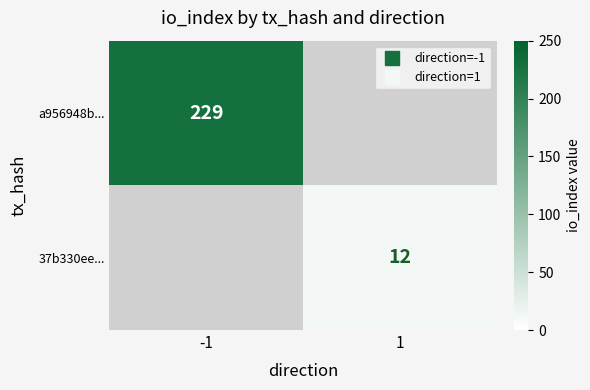

At -1, list the series in order from largest to smallest.

a956948b..., 37b330ee...